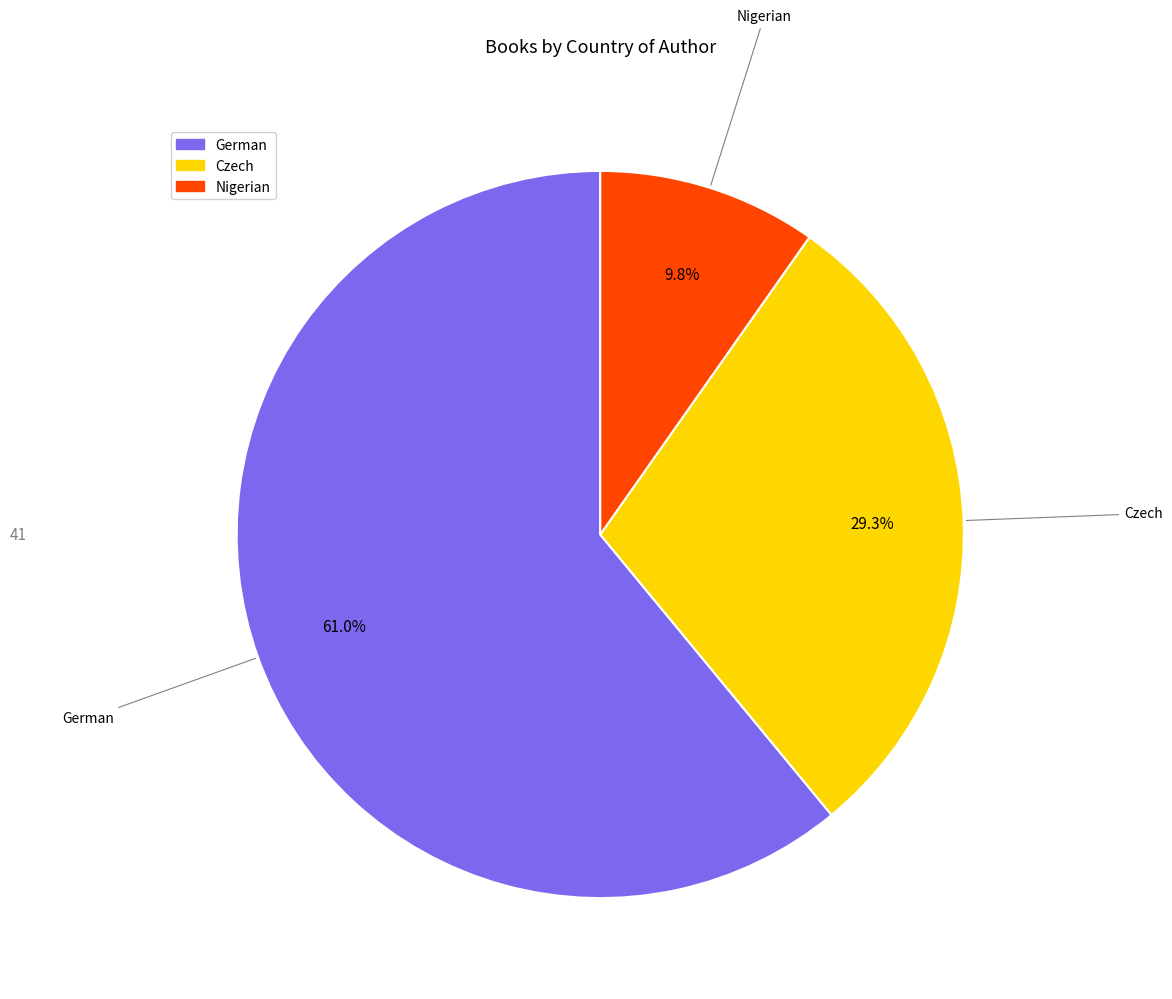

How many segments does this pie chart have?

3